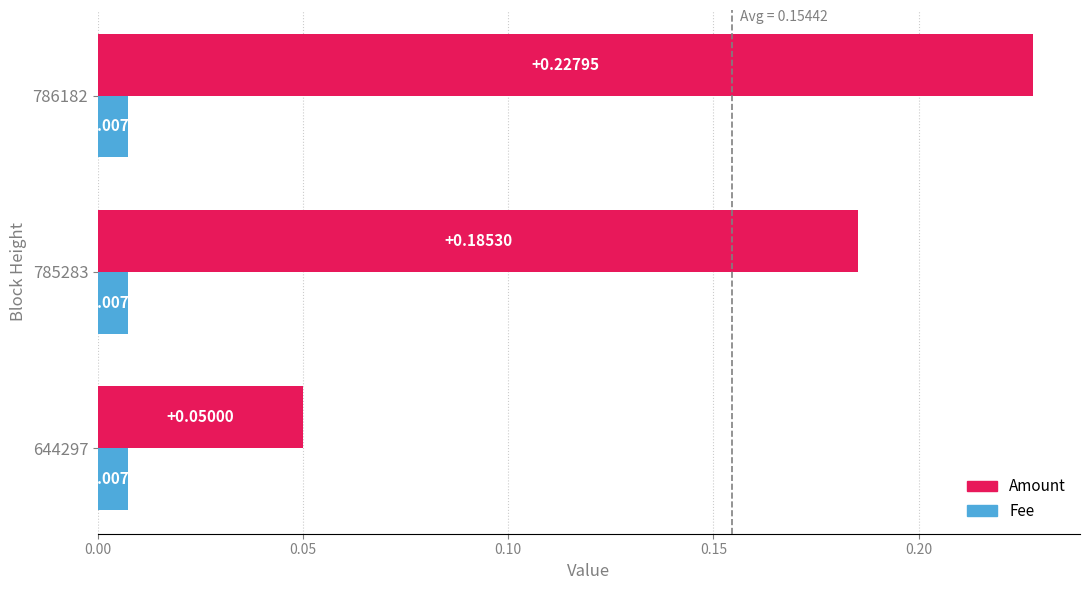

Which series has the largest range (max minus min)?

Amount